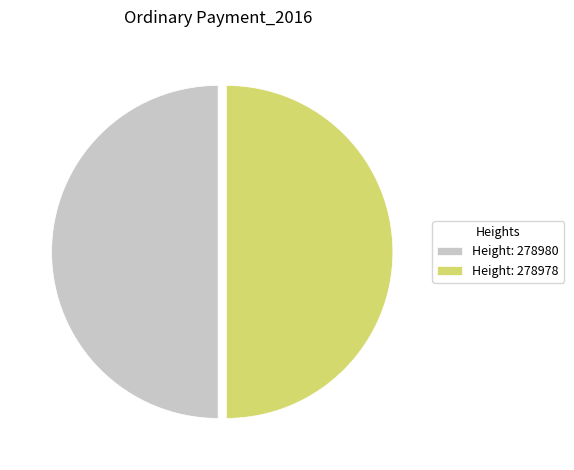

Count the number of slices in the pie.

2